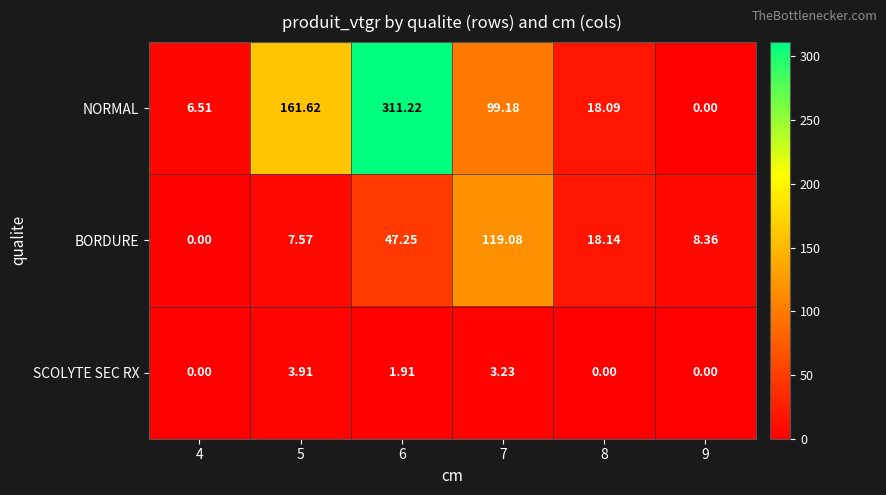

Between 4 and 8, which series saw the biggest shift?

BORDURE